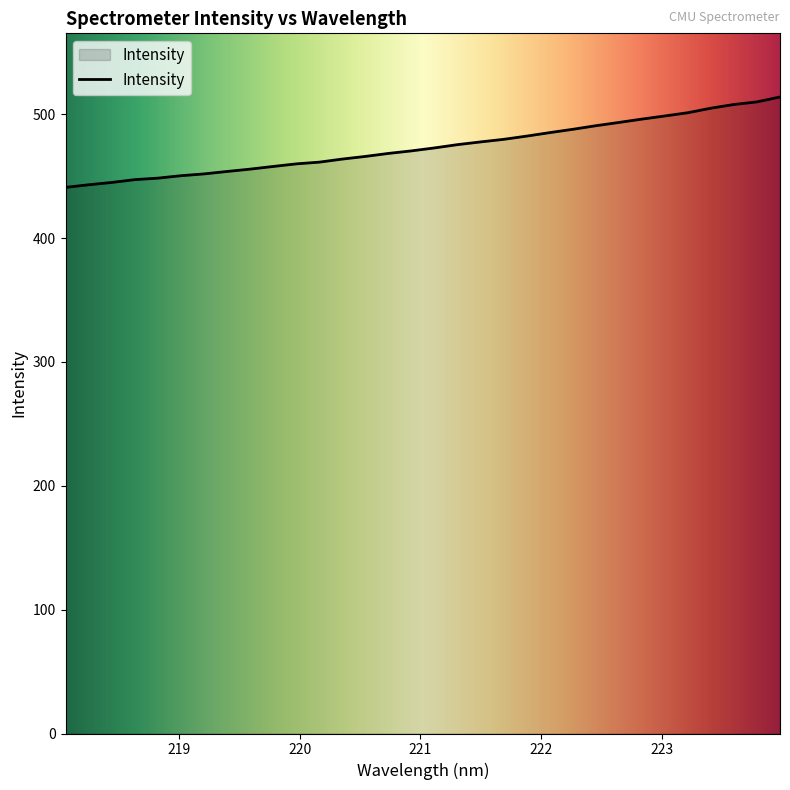

What is the maximum value shown in the chart?

513.8